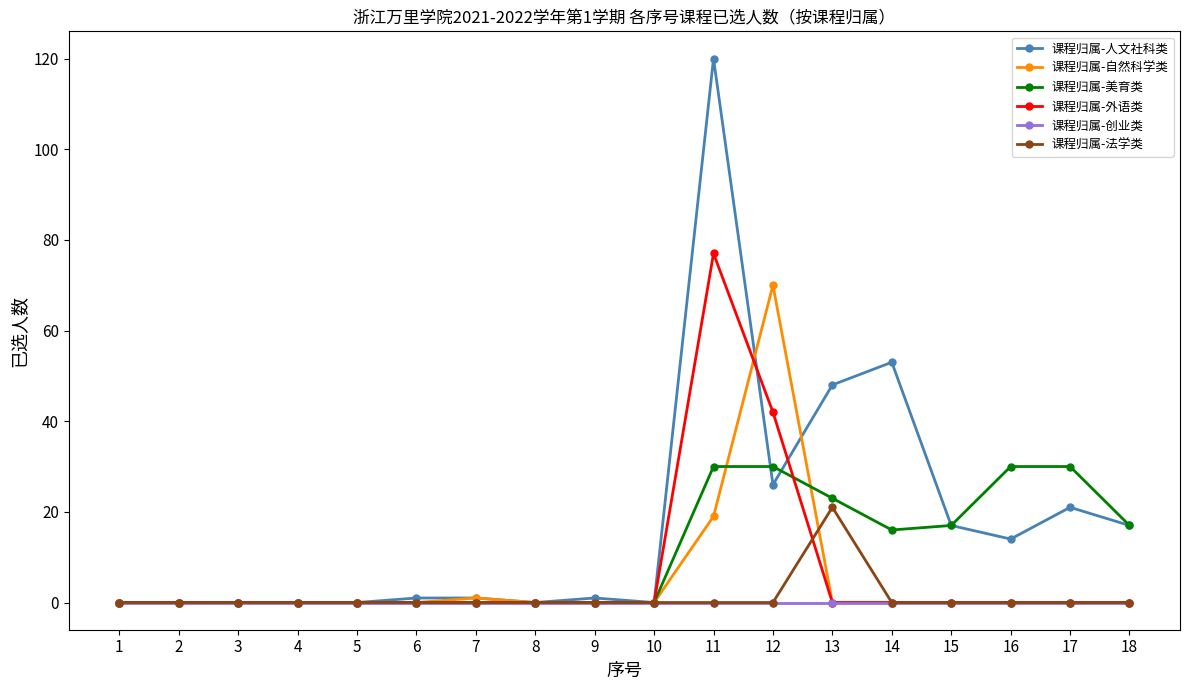

How many lines are shown in the chart?

6